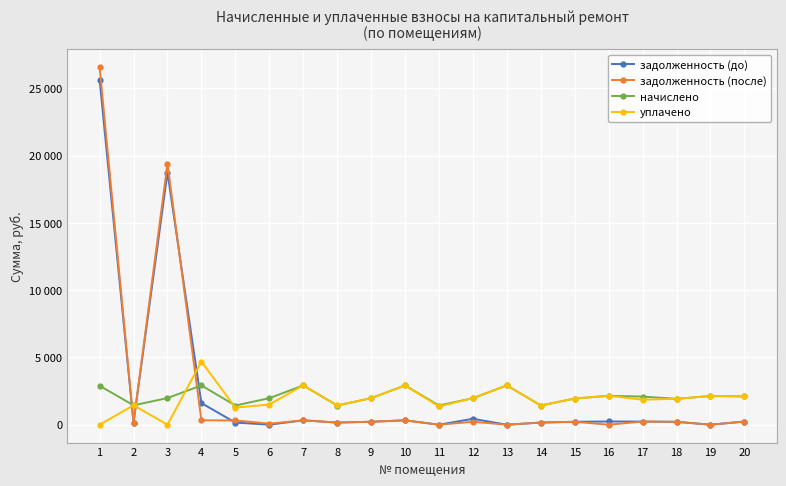

What is the approximate value of начислено at 6?

1970.0